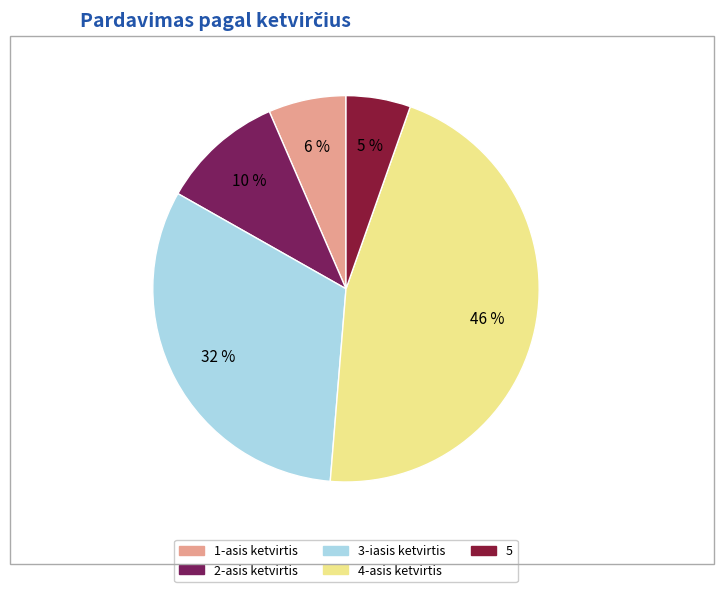

What percentage do 4-asis ketvirtis and 1-asis ketvirtis together represent?

52.4%